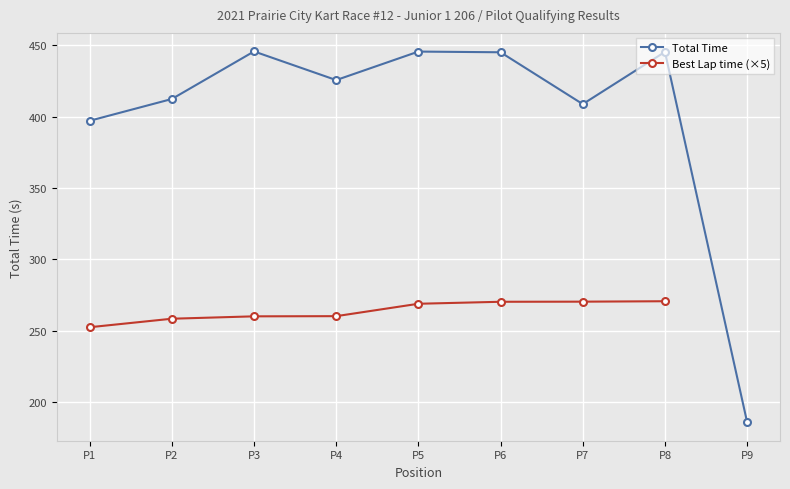

What is the value of the Total Time point at the 7th from the left?

408.9